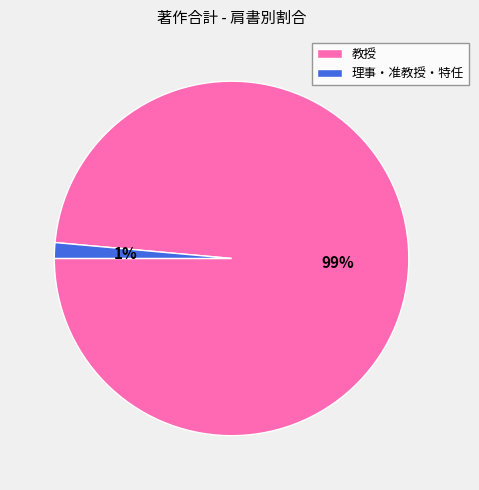

Is it true that 教授 is 89% of the pie?

False